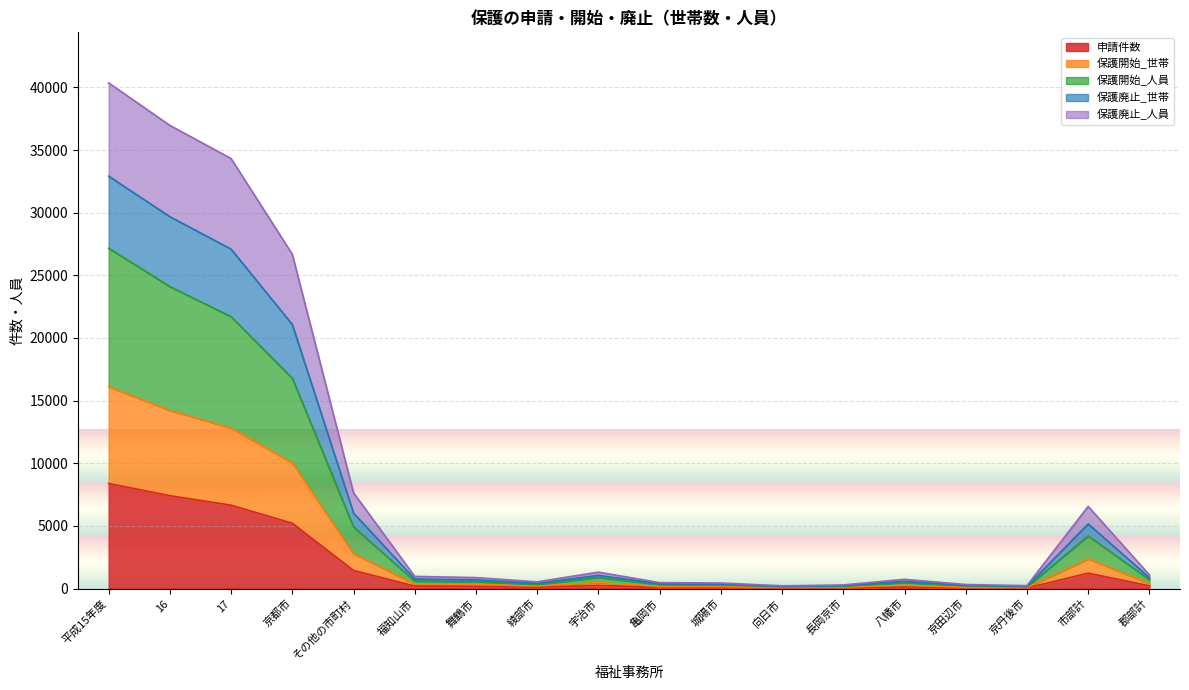

What is the sum of all 申請件数 values?

31735